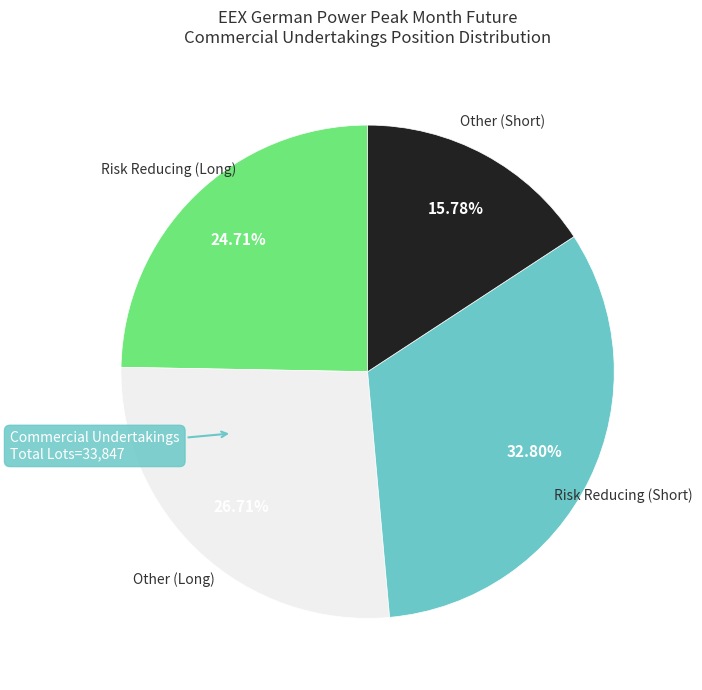

What is the smallest slice in the pie chart?

Other (Short)